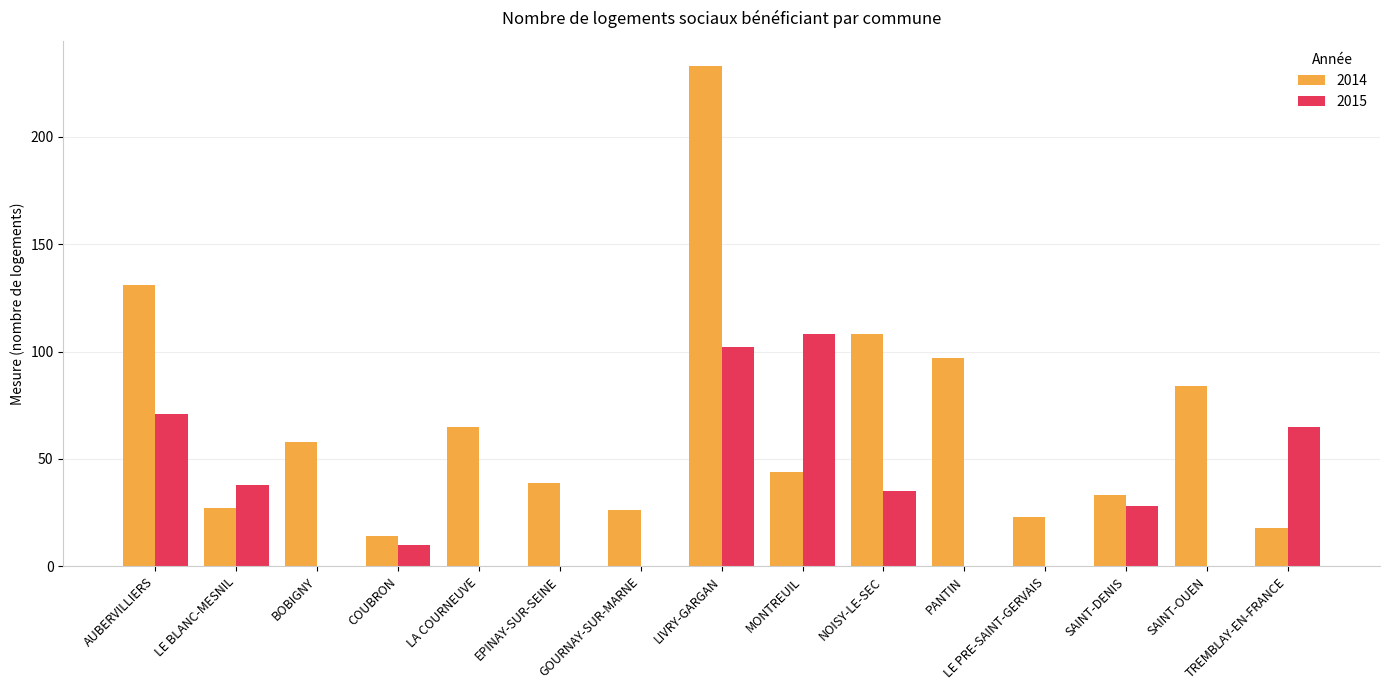

Reading right to left, extract all data points from this chart.

2014: TREMBLAY-EN-FRANCE=18	SAINT-OUEN=84	SAINT-DENIS=33	LE PRE-SAINT-GERVAIS=23	PANTIN=97	NOISY-LE-SEC=108	MONTREUIL=44	LIVRY-GARGAN=233	GOURNAY-SUR-MARNE=26	EPINAY-SUR-SEINE=39	LA COURNEUVE=65	COUBRON=14	BOBIGNY=58	LE BLANC-MESNIL=27	AUBERVILLIERS=131
2015: TREMBLAY-EN-FRANCE=65	SAINT-OUEN=0	SAINT-DENIS=28	LE PRE-SAINT-GERVAIS=0	PANTIN=0	NOISY-LE-SEC=35	MONTREUIL=108	LIVRY-GARGAN=102	GOURNAY-SUR-MARNE=0	EPINAY-SUR-SEINE=0	LA COURNEUVE=0	COUBRON=10	BOBIGNY=0	LE BLANC-MESNIL=38	AUBERVILLIERS=71